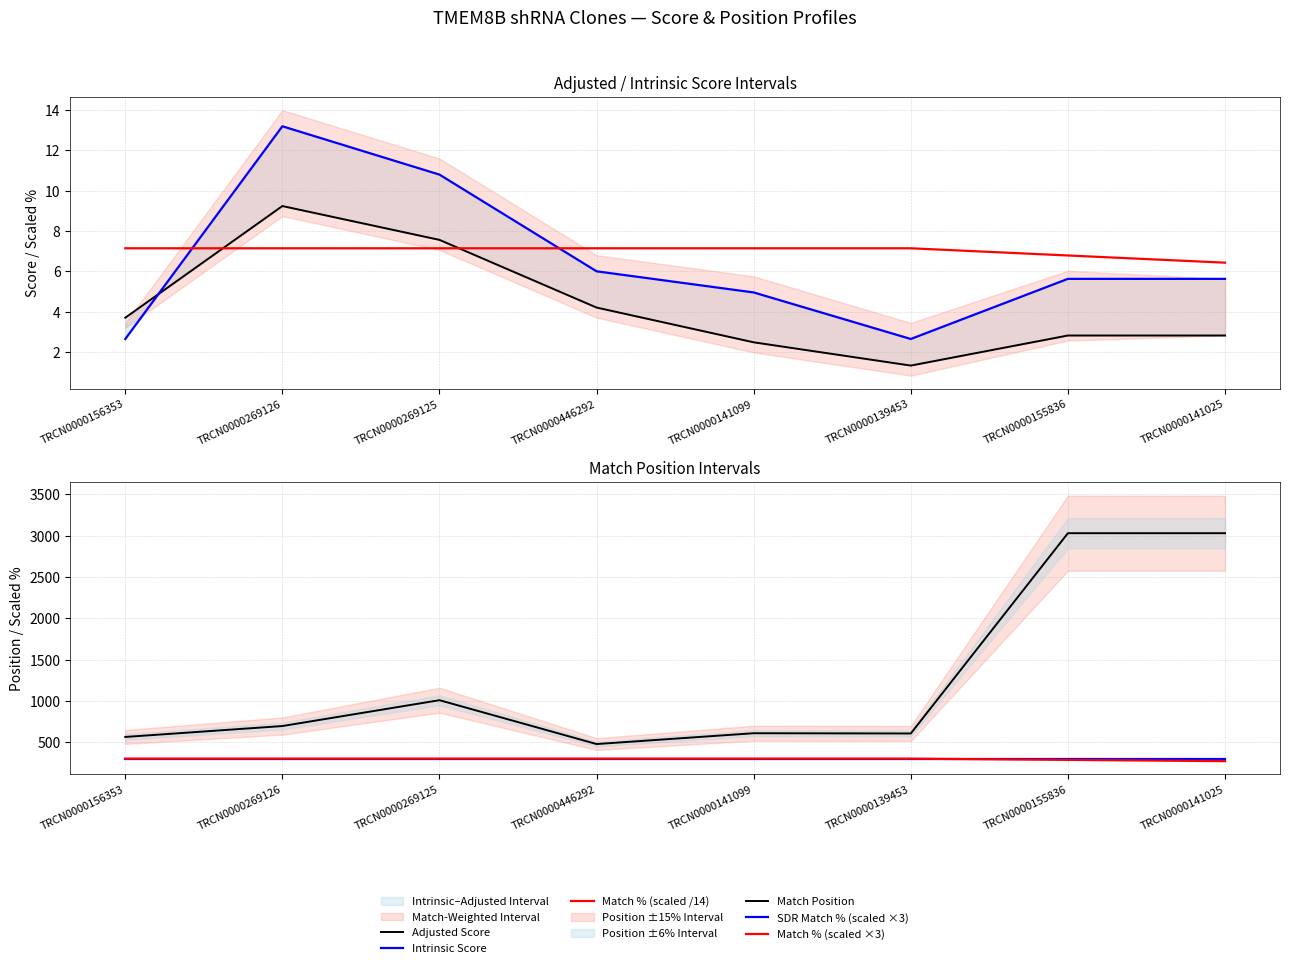

True or false: Match % (scaled /14) and Match Position intersect in this chart.

False